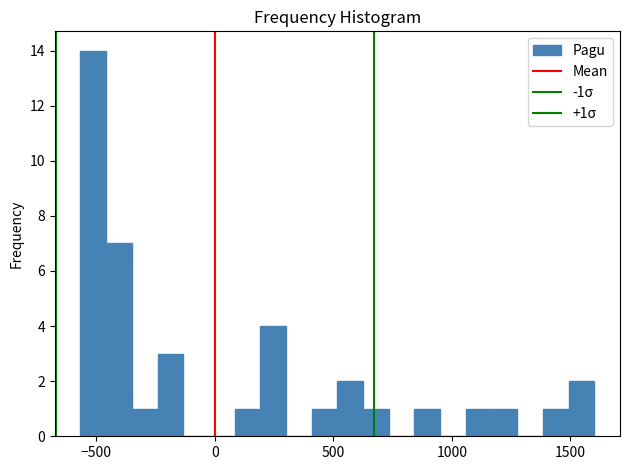

Read against the x-axis, roughly where is the centre of the tallest bar?

-500